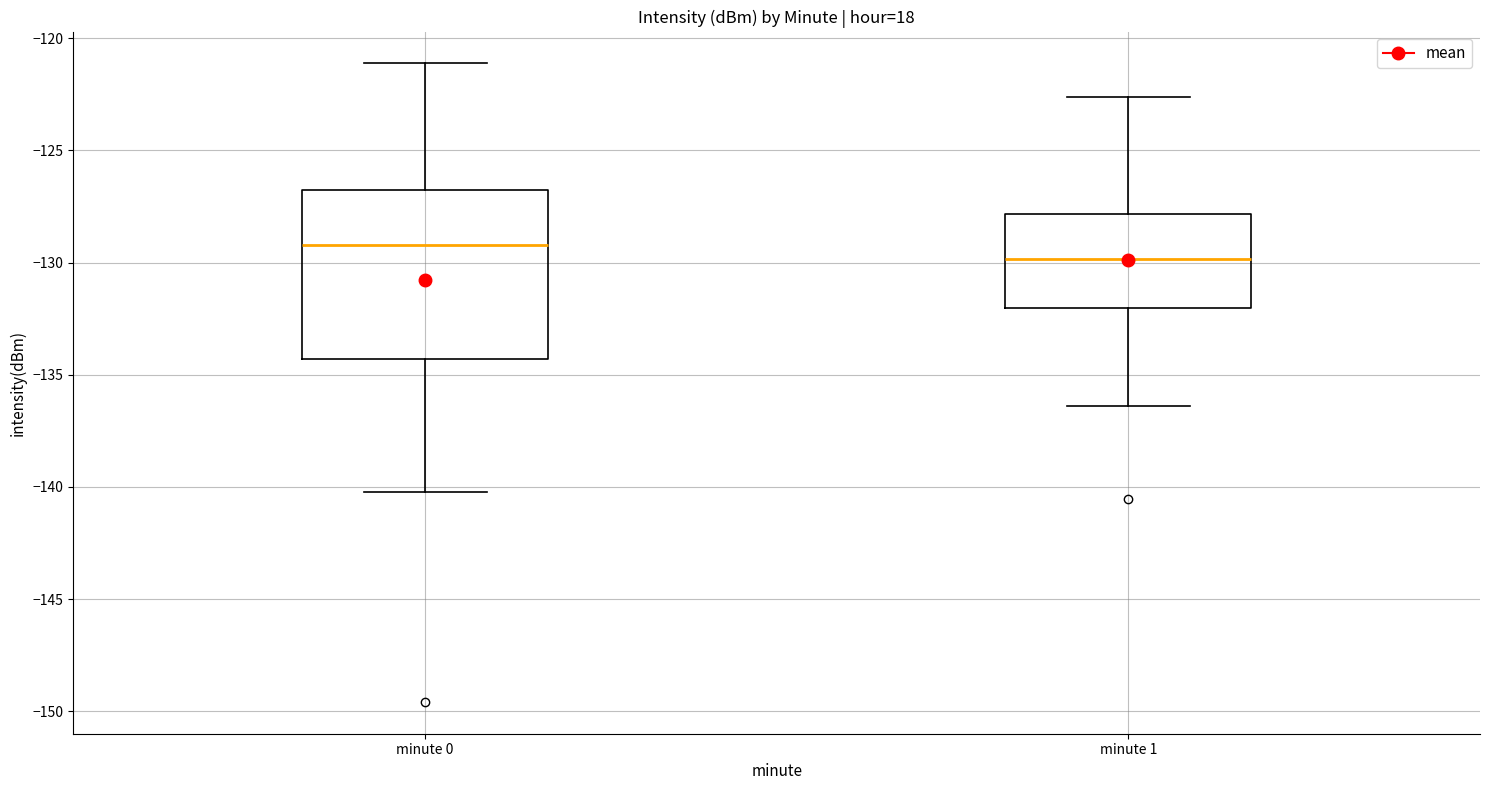

Comparing the boxes themselves (not the whiskers), which one is the tallest?

minute 0